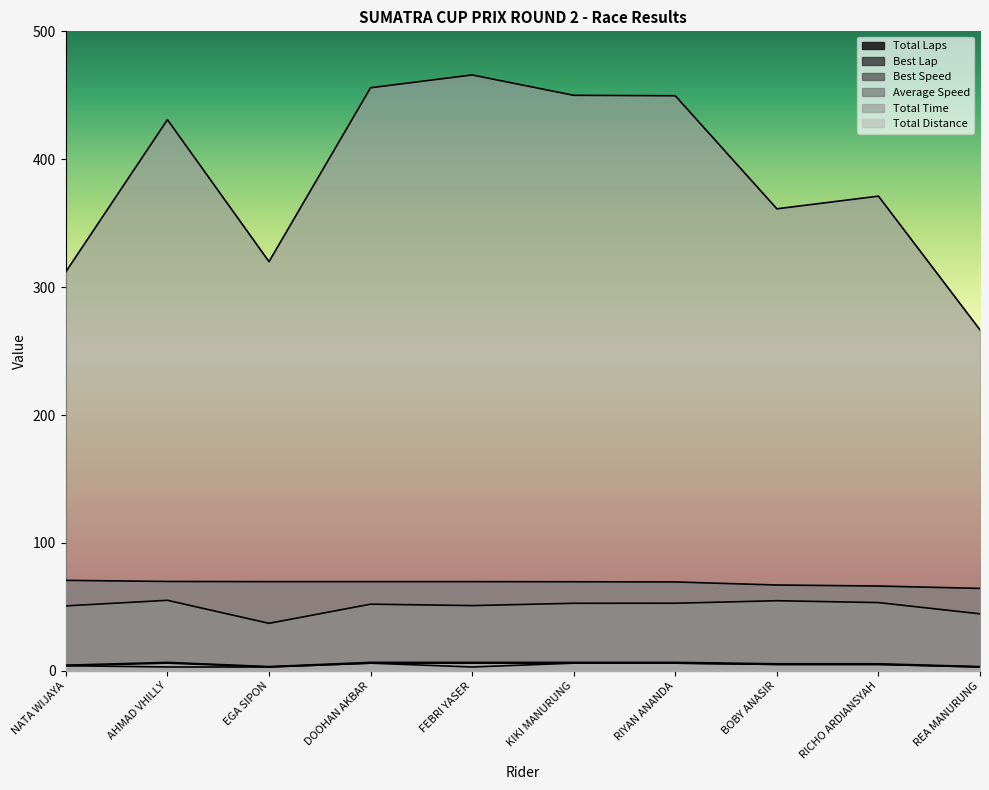

Is it true that Best Speed equals 102.8 at AHMAD VHILLY?

False